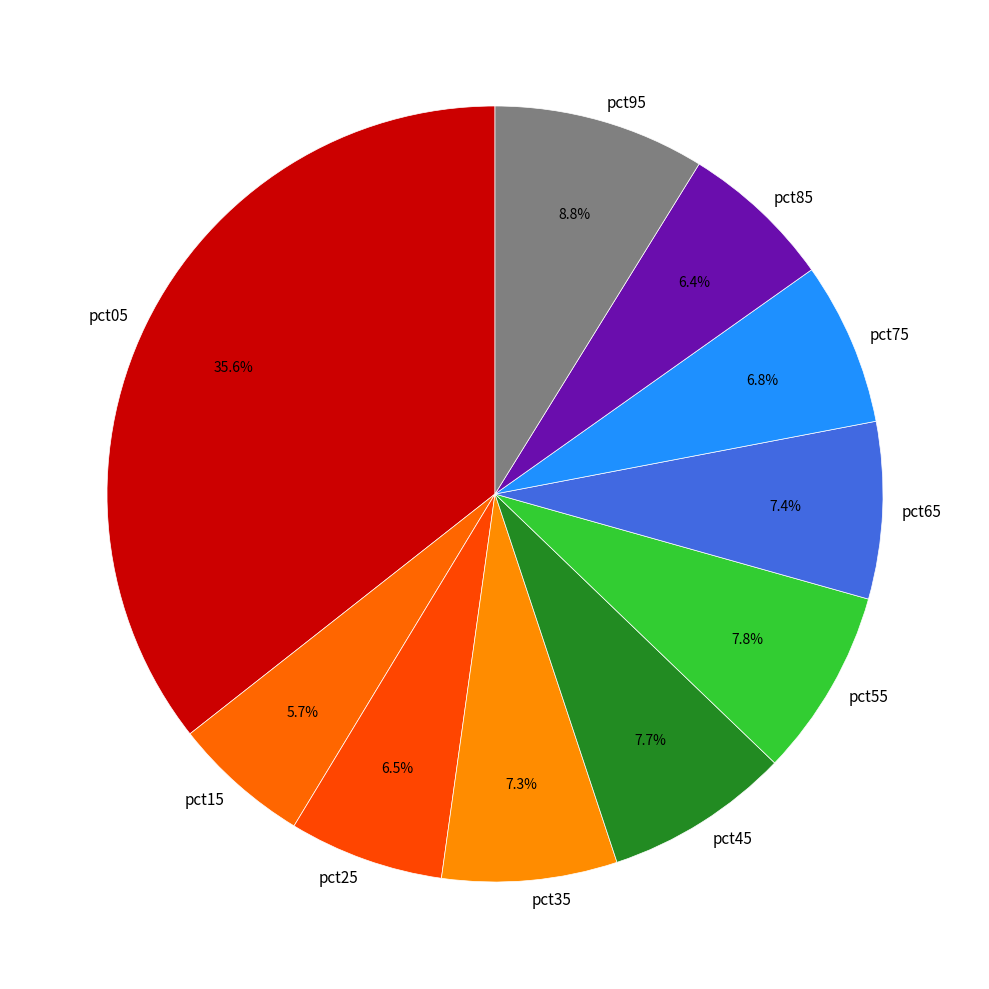

To the nearest percent, what percentage of the pie is pct65?

7%